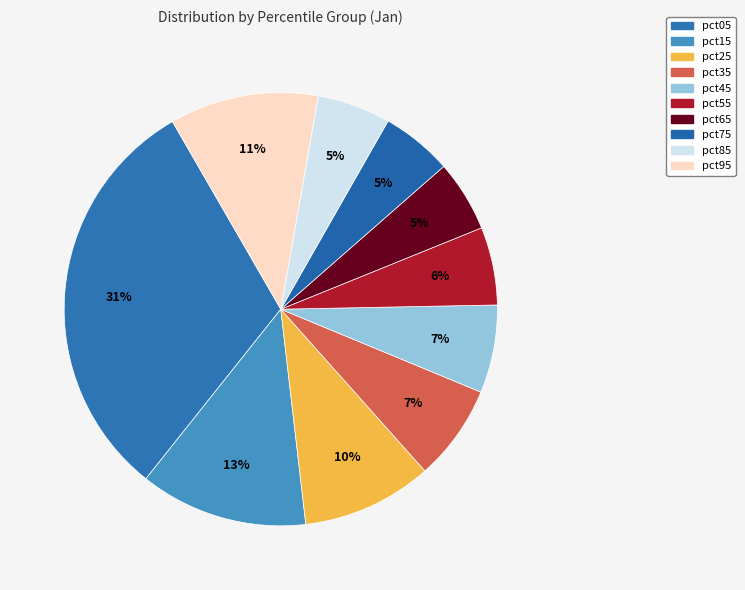

How many segments does this pie chart have?

10